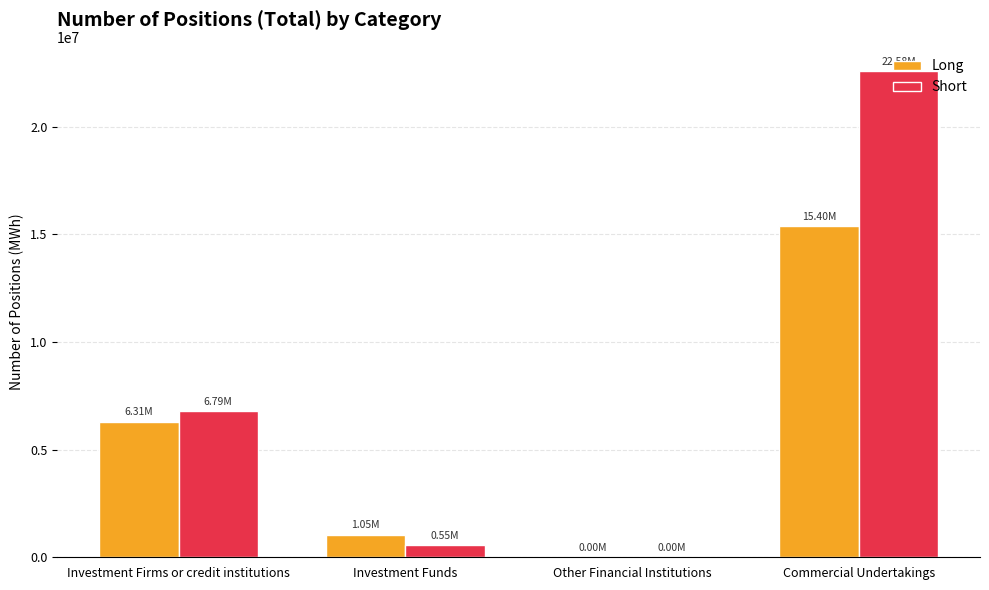

What is the sum of the Short values at Other Financial Institutions and Commercial Undertakings?

22579205